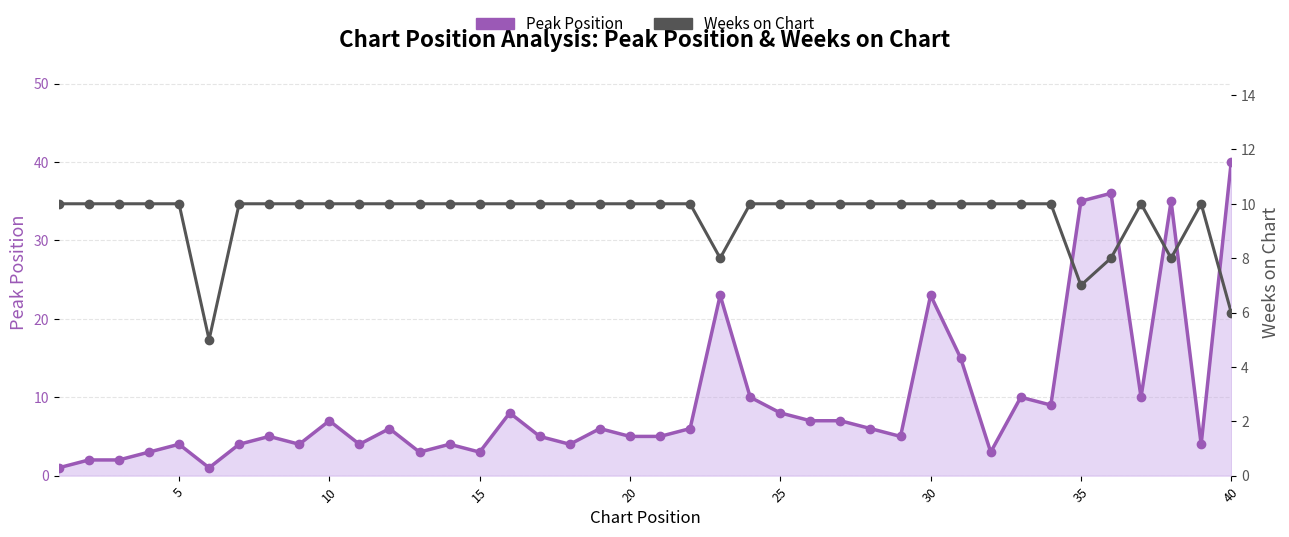

Which series has the largest range (max minus min)?

Peak Position